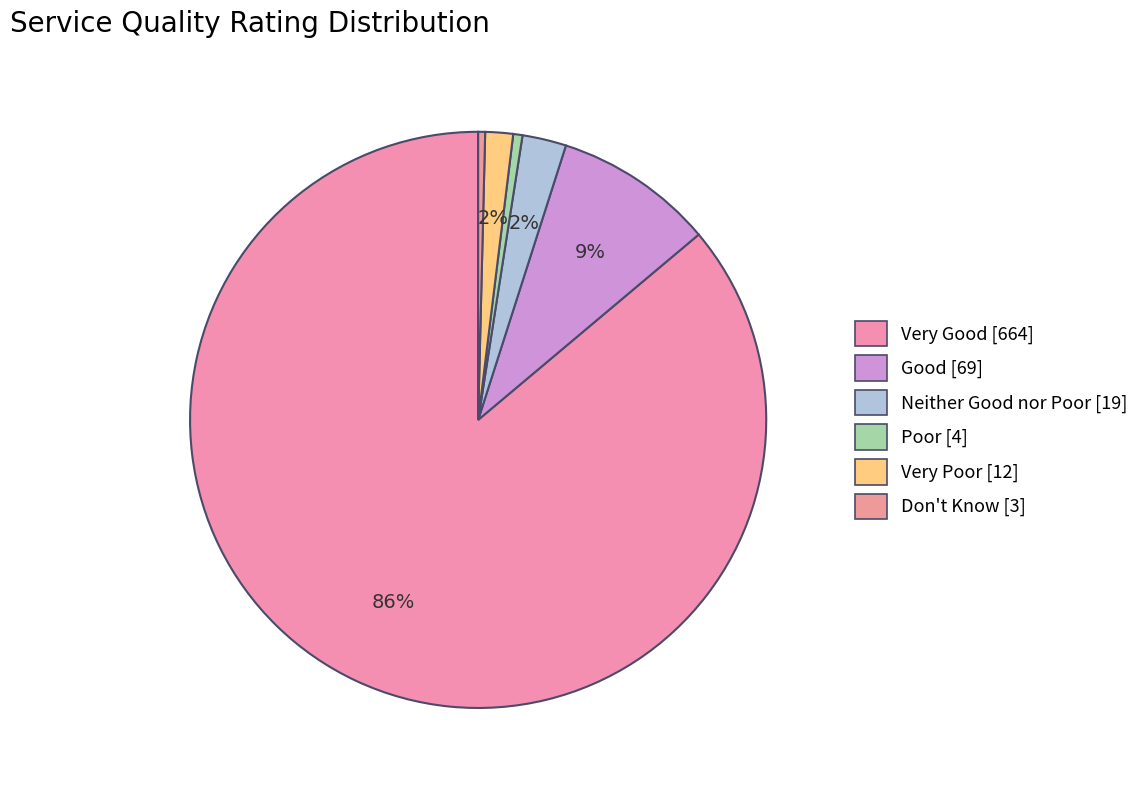

The Very Good slice represents 86% of the pie. True or false?

True